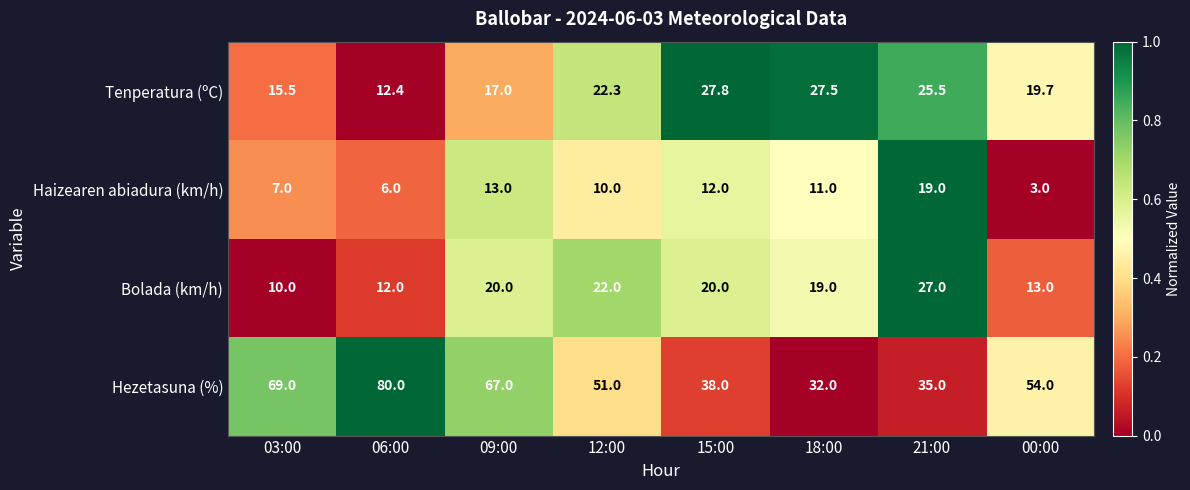

What is the difference between the Hezetasuna (%) values at 18:00 and 00:00?

22.0